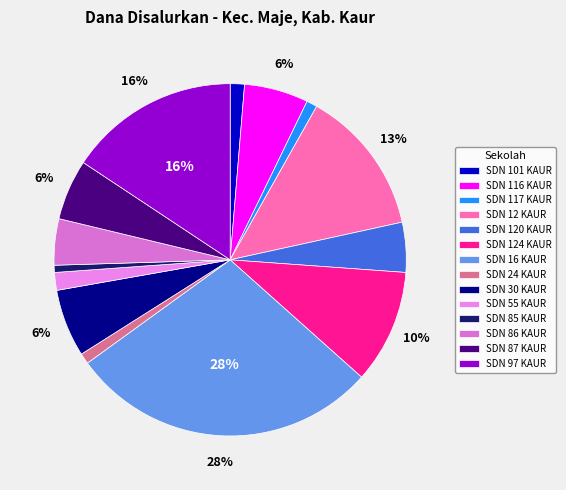

Which slice is the largest?

SDN 16 KAUR